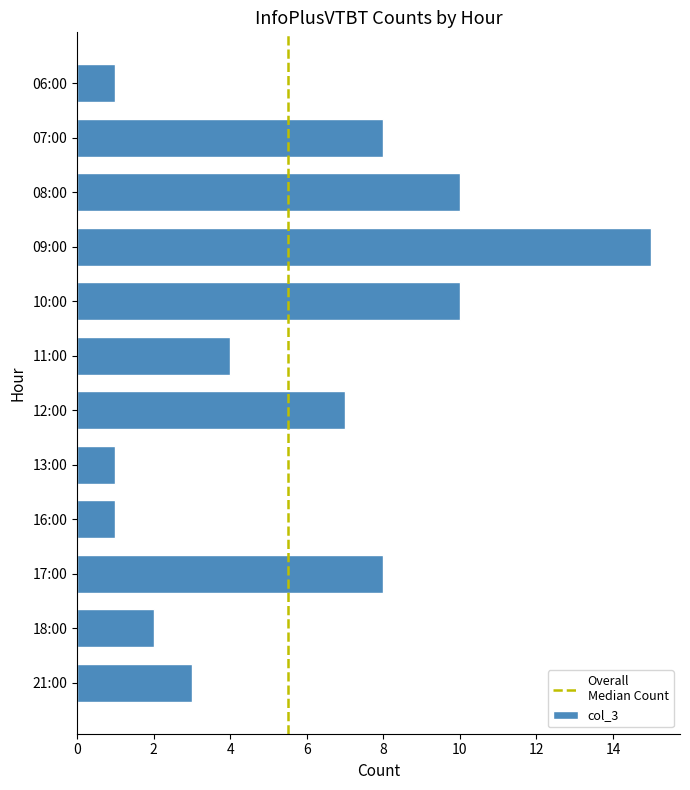

Is it true that the value at 12:00 is 7?

True